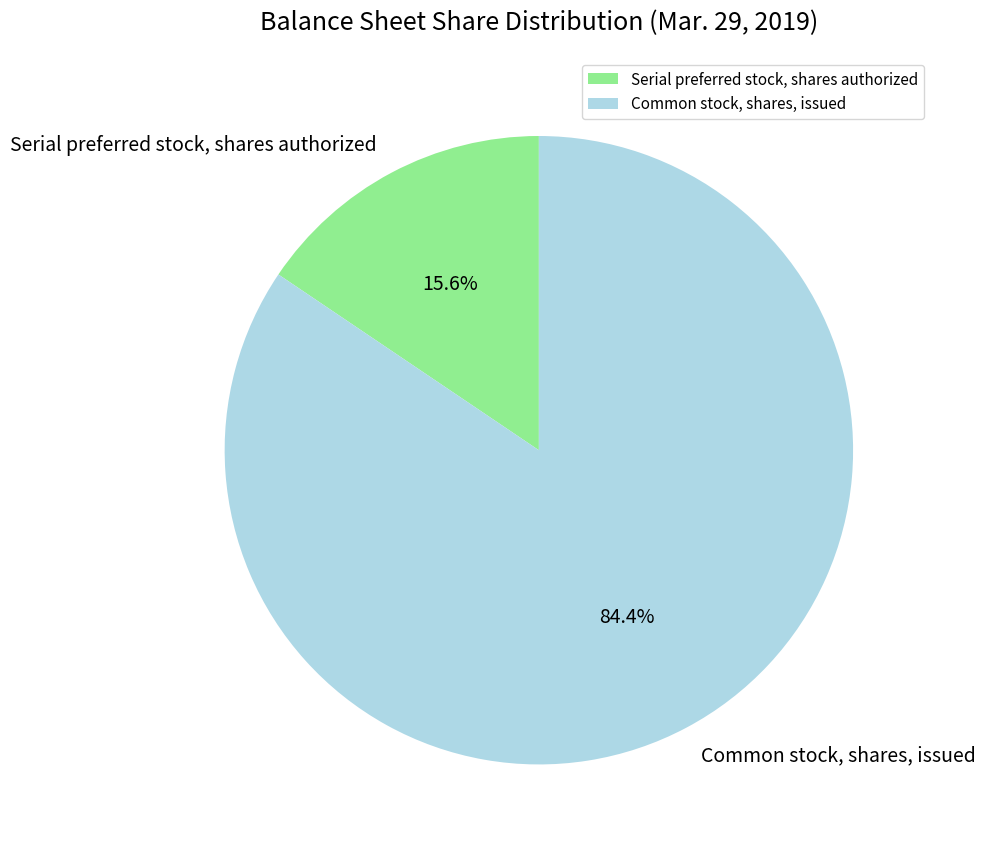

To the nearest percent, what is the combined percentage of Common stock, shares, issued and Serial preferred stock, shares authorized?

100%